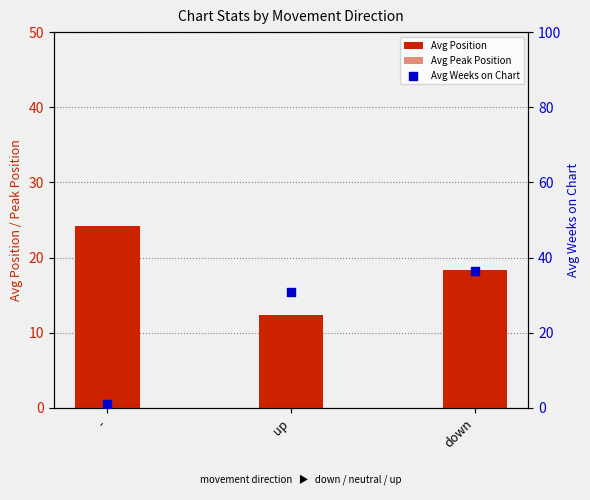

Which series contains the highest Y value?

Avg Weeks on Chart